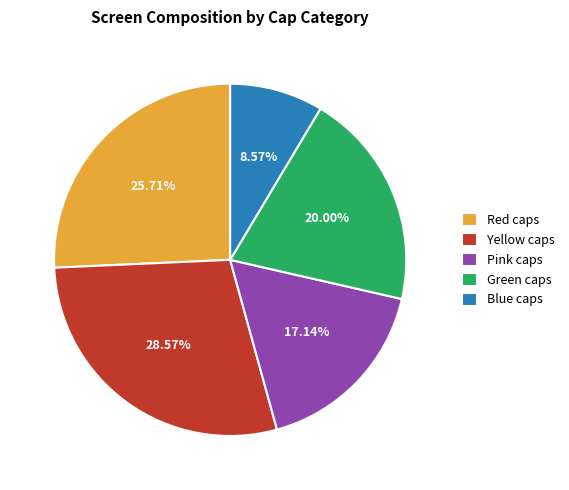

To the nearest percent, what is the difference between the largest and smallest slice percentages?

20%